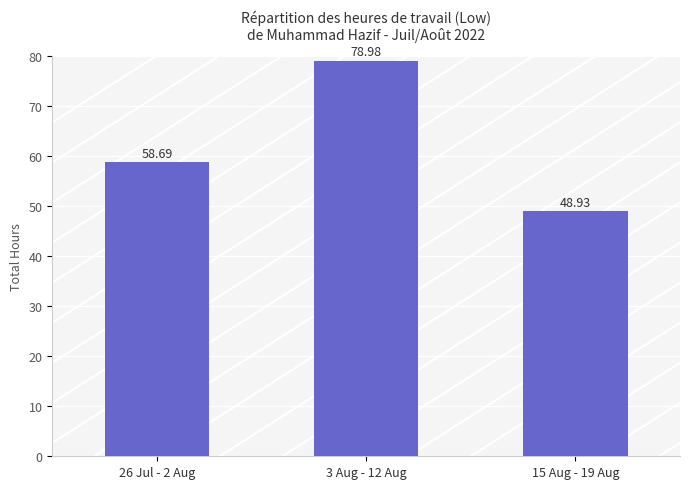

List the labels in order of value, smallest first.

15 Aug - 19 Aug, 26 Jul - 2 Aug, 3 Aug - 12 Aug